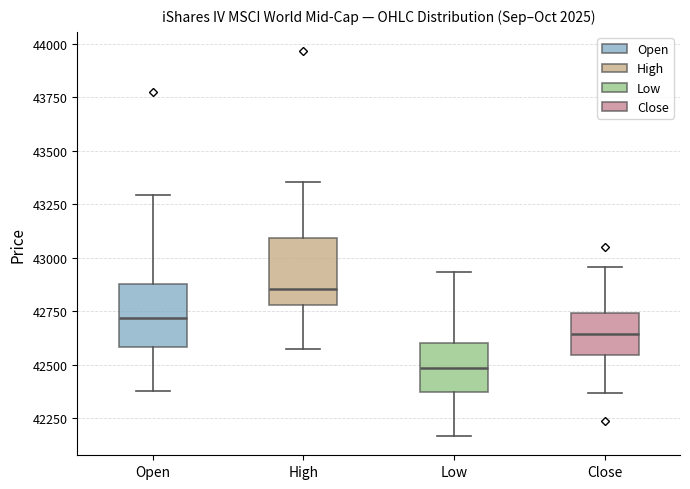

Reading left to right, read every box against the y-axis: the position of its median line, the range the box covers, and the ends of its whiskers. The values are not printed on the chart, so give them approximately, as read against the axis.

Open: median 42700, box 42600 to 42900, whiskers 42400 to 43300
High: median 42850, box 42800 to 43100, whiskers 42550 to 43350
Low: median 42500, box 42350 to 42600, whiskers 42150 to 42950
Close: median 42650, box 42550 to 42750, whiskers 42350 to 42950